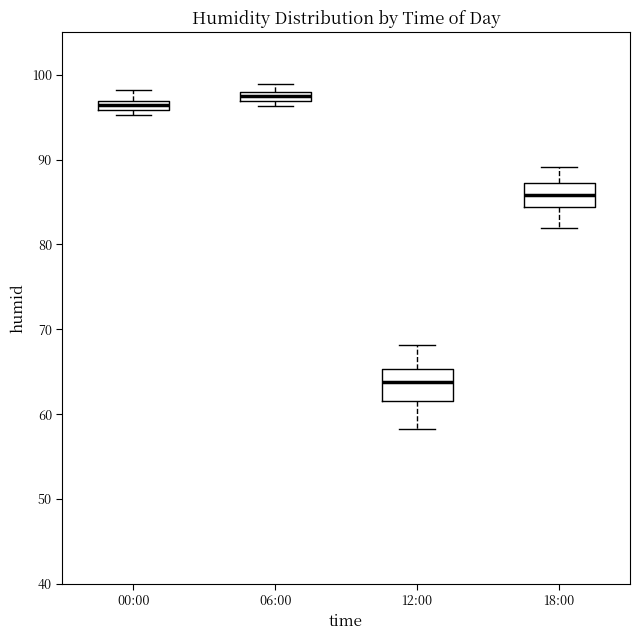

Which box has the highest median line?

06:00